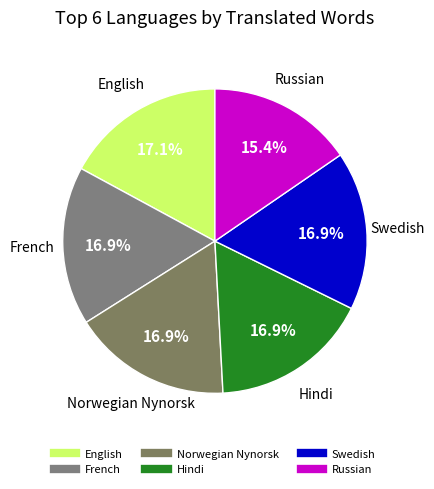

Is it true that French is 17% of the pie?

True